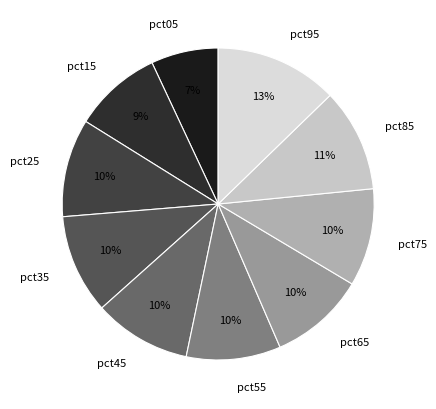

Between pct65 and pct95, which is larger?

pct95